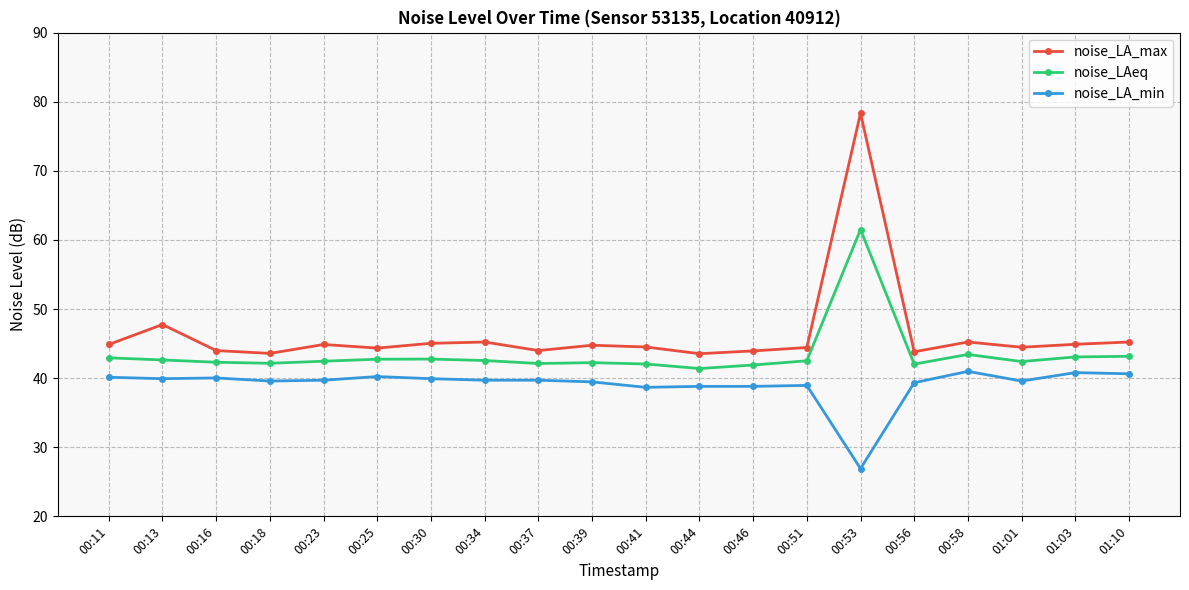

True or false: noise_LA_min and noise_LAeq cross at least once.

False